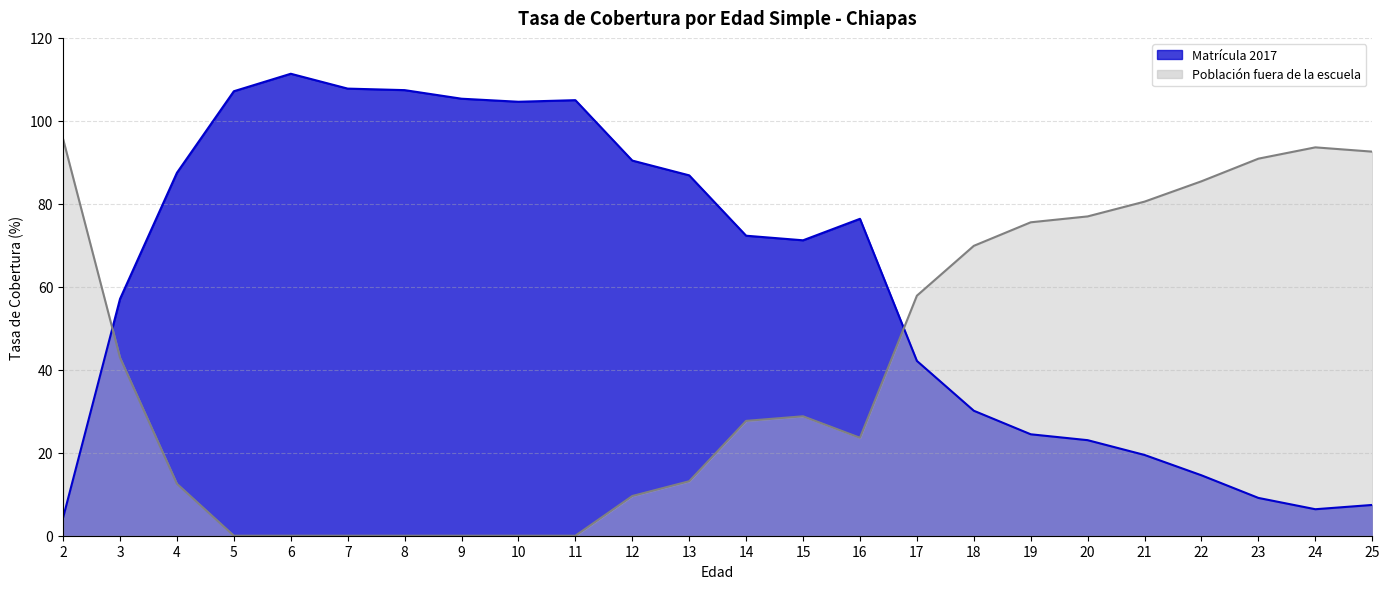

Which category has the lowest value in the Poblacion fuera de la escuela series?

5